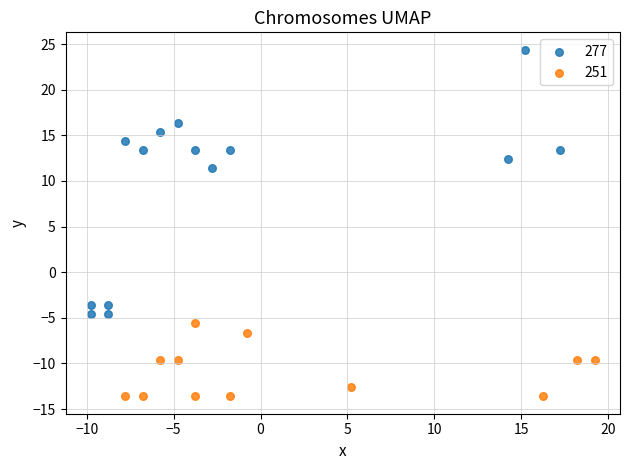

What are all the series names shown in the legend?

277, 251